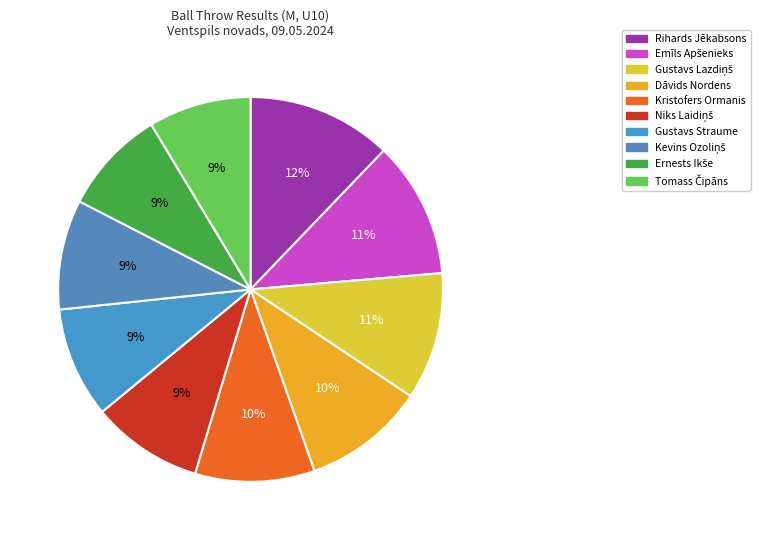

How many slices are in this pie chart?

10